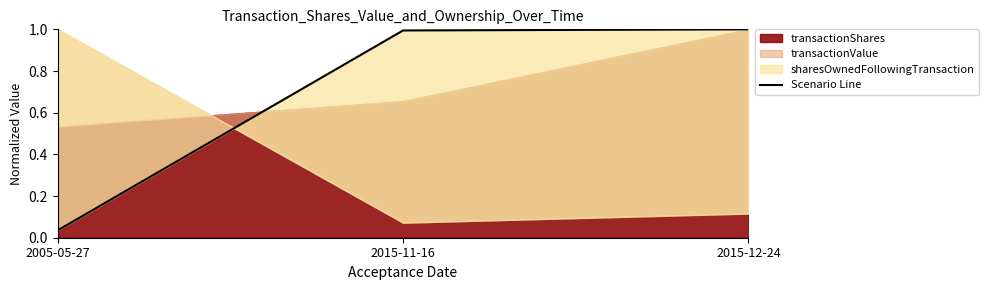

Rank the categories by value from lowest to highest.

2005-05-27, 2015-11-16, 2015-12-24